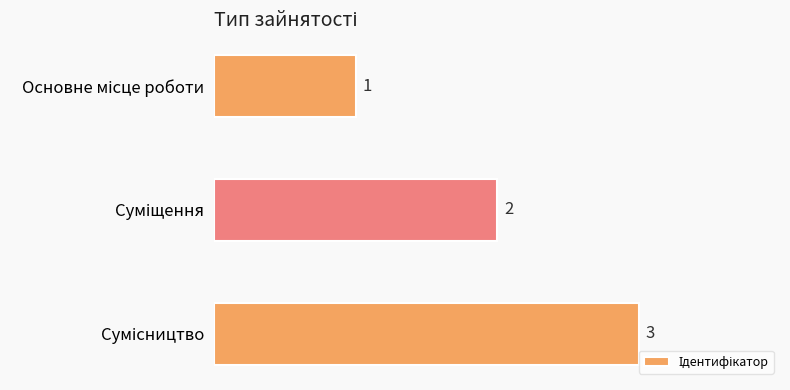

What is the maximum value shown in the chart?

3